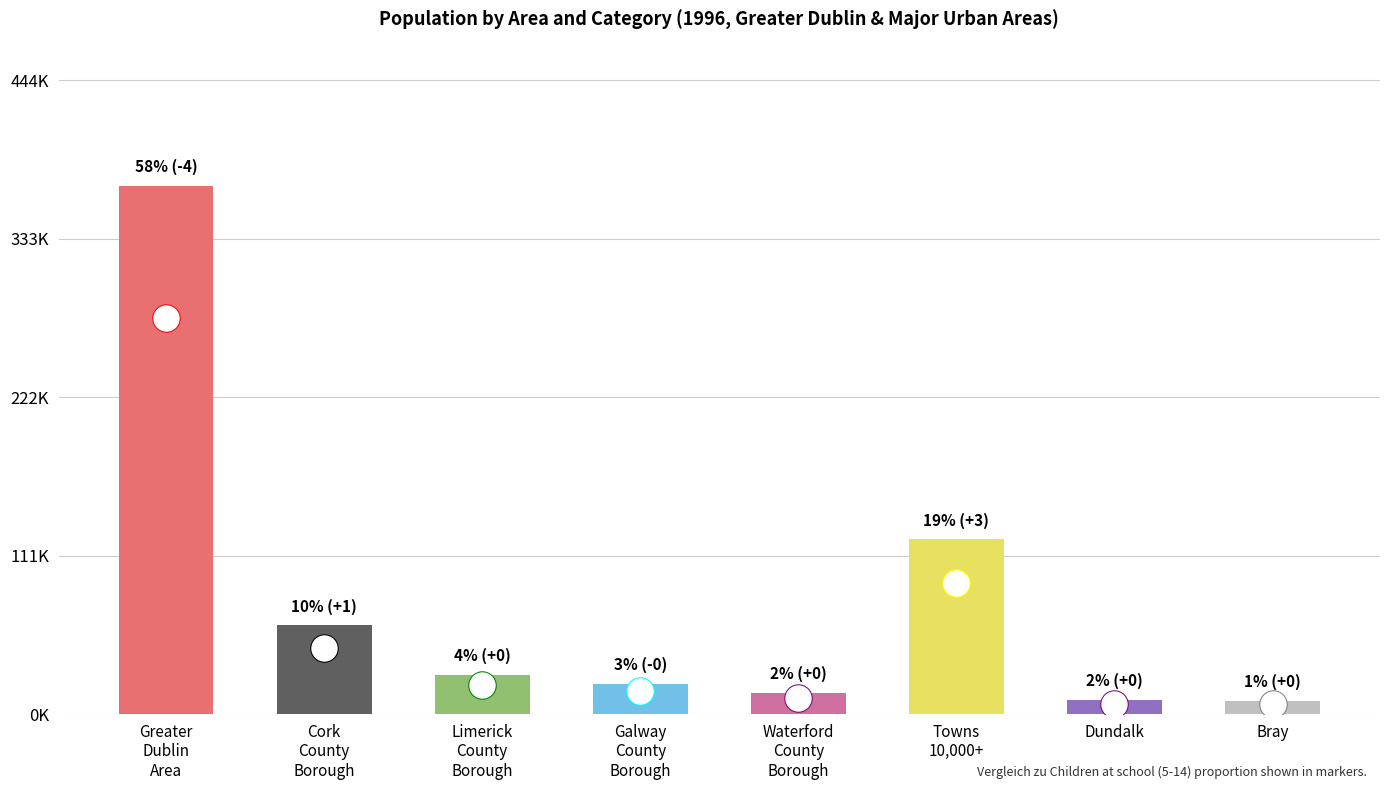

Reading left to right, extract all data points from this chart.

370343	62224	27538	21281	15097	122662	9840	9242